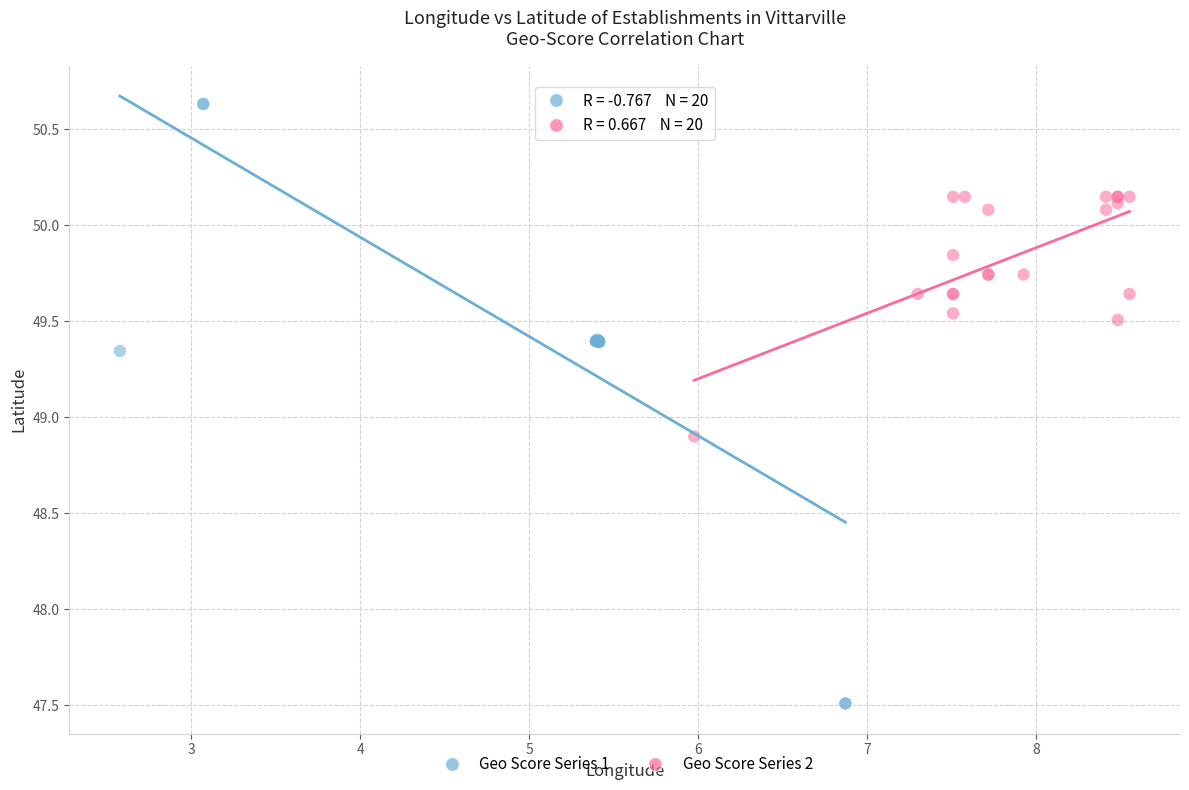

Which series reaches the minimum Y coordinate?

Geo Score Series 1